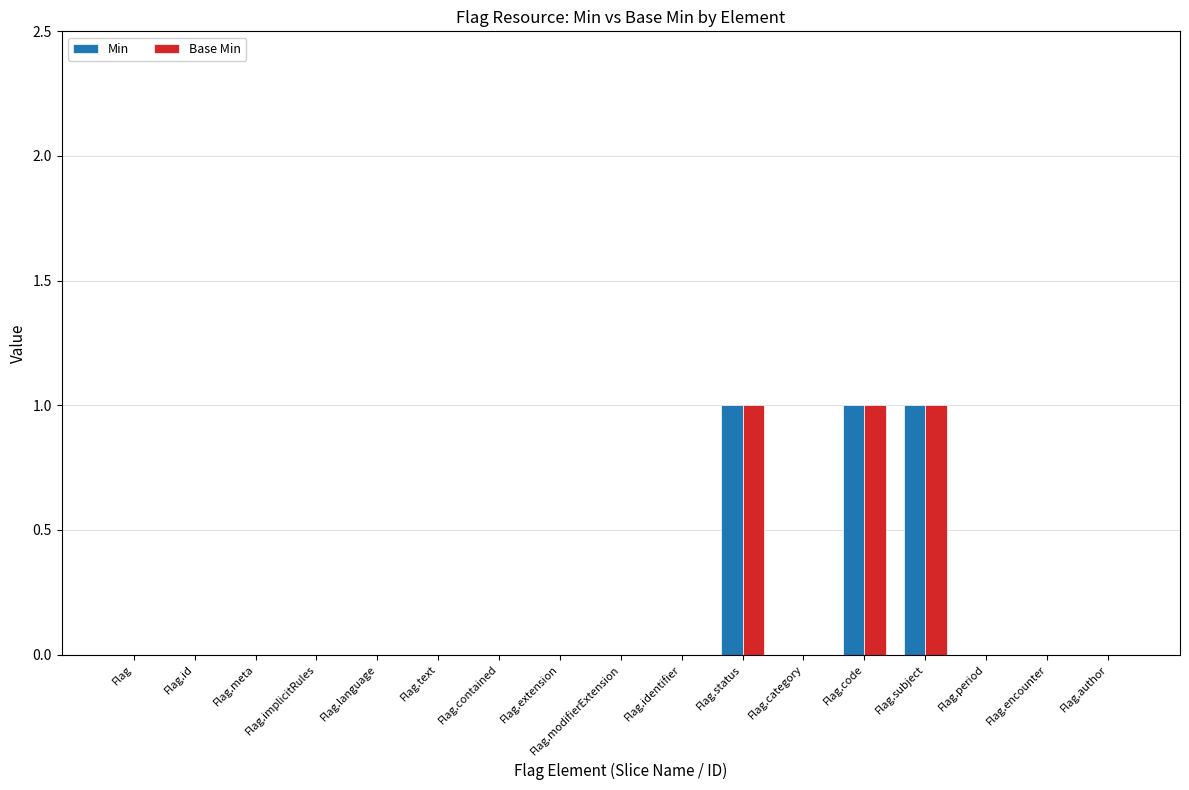

The Base Min series shows 0 at Flag.extension. True or false?

True